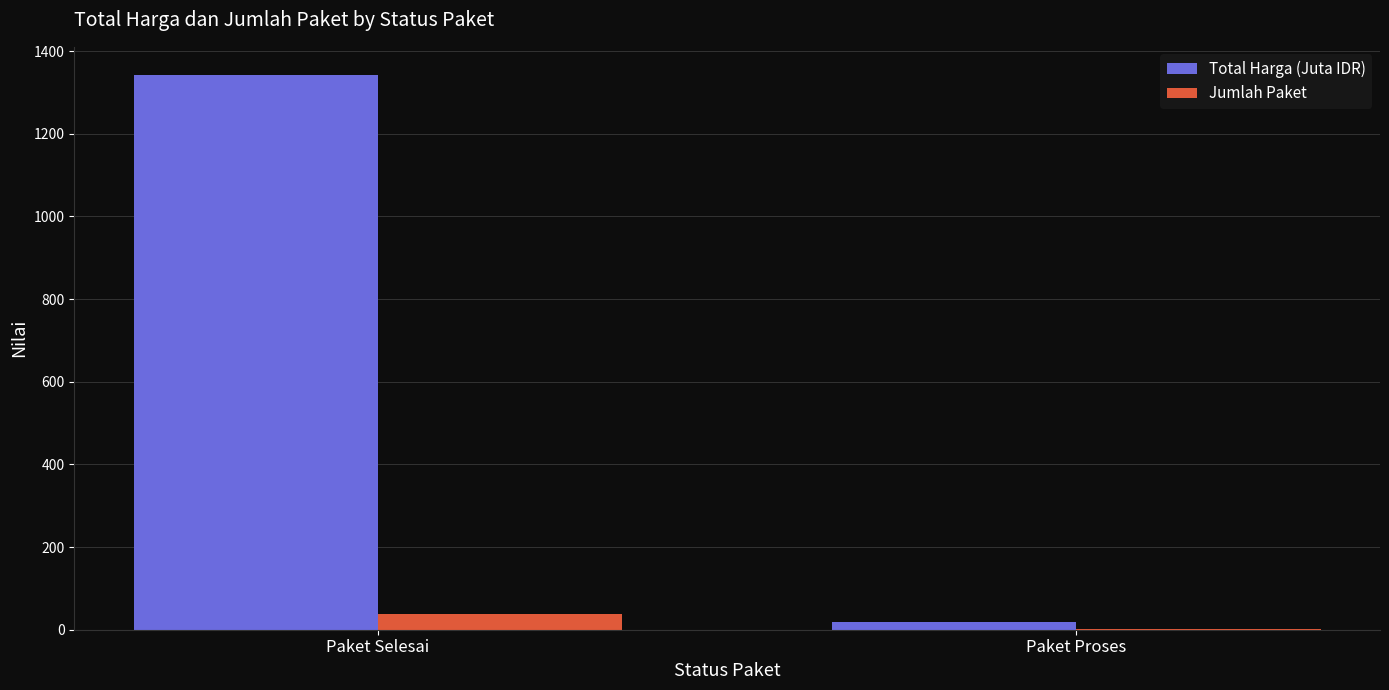

Reading left to right, what are all the values shown in this chart?

Total Harga (Juta IDR): Paket Selesai=1343.4	Paket Proses=19.8
Jumlah Paket: Paket Selesai=38.0	Paket Proses=2.0